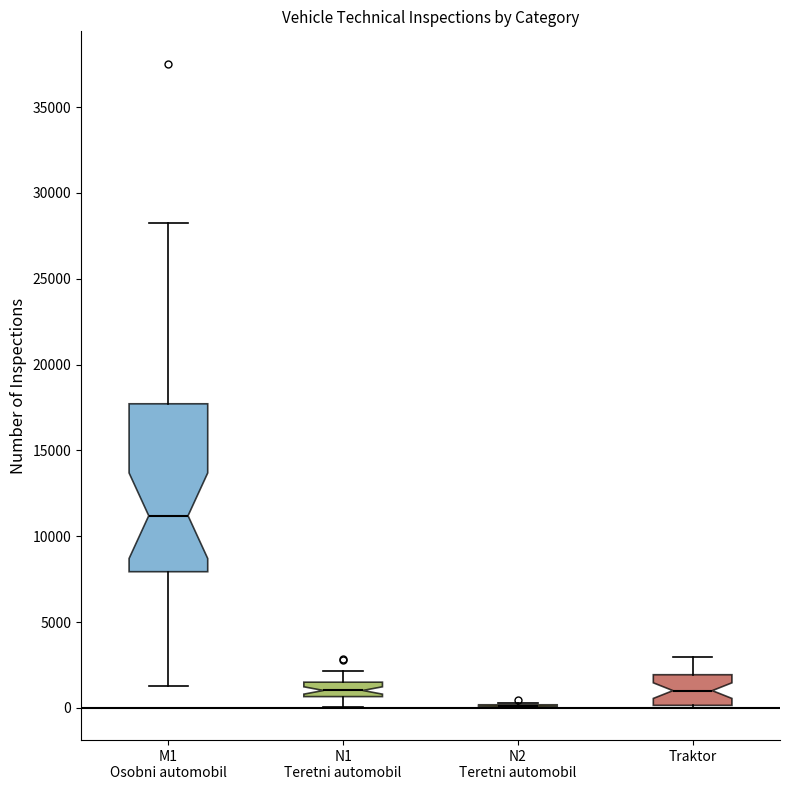

Where is the lower edge of the box for Traktor on the y-axis? The values are not printed on the chart, so give them approximately, as read against the axis.

0